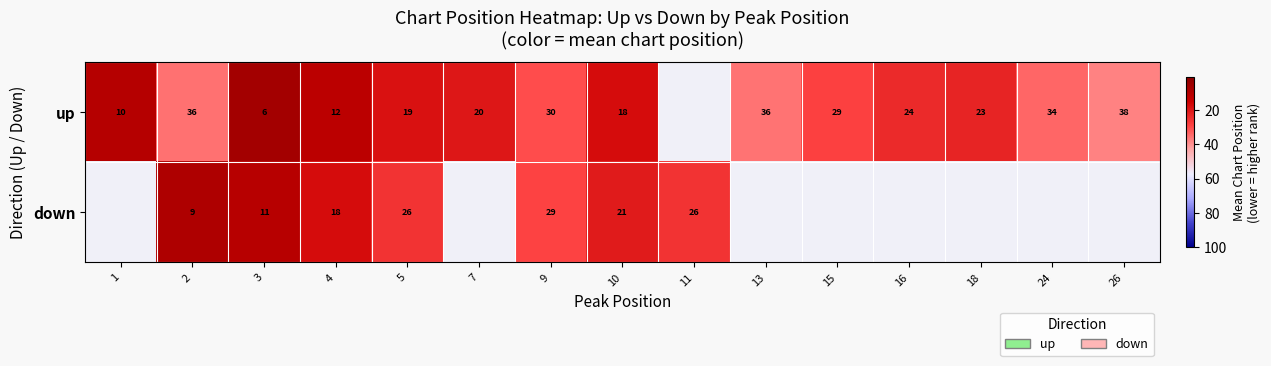

At 5, list the series in order from largest to smallest.

down, up